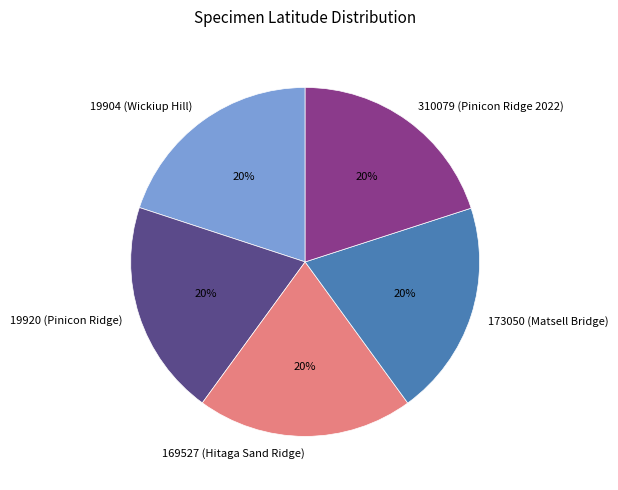

Approximately how many times larger is the value at 19904 (Wickiup Hill) compared to 173050 (Matsell Bridge)?

1.0